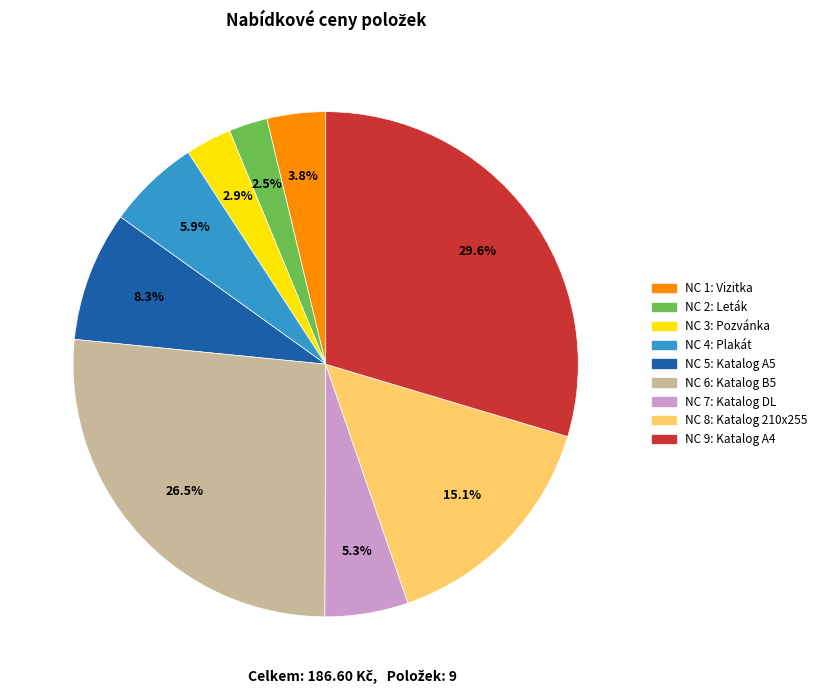

Is there any slice that represents more than half of the pie?

No